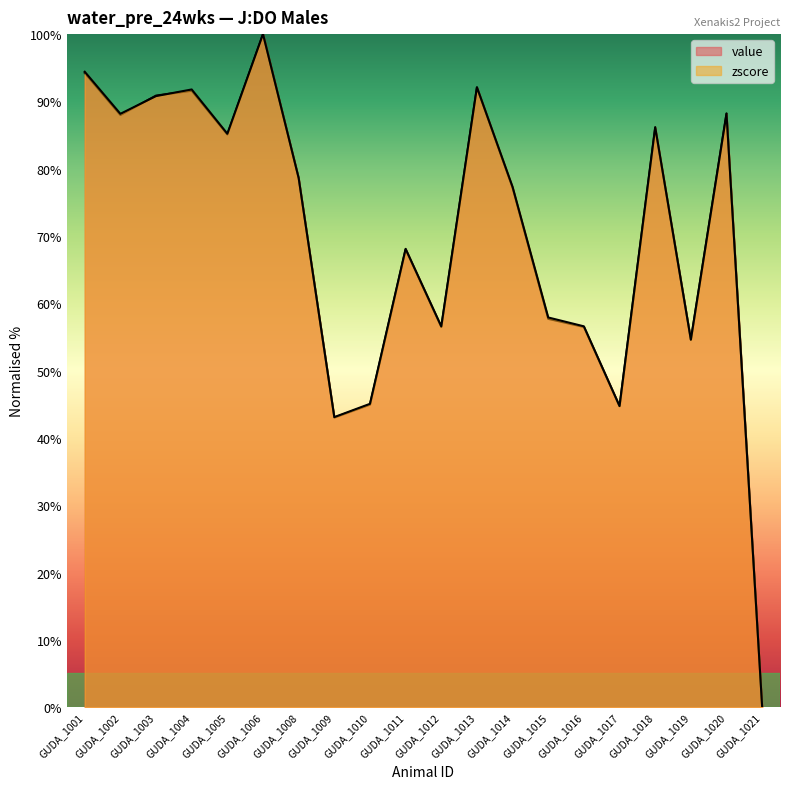

Does the chart display data point markers on the line(s)?

No